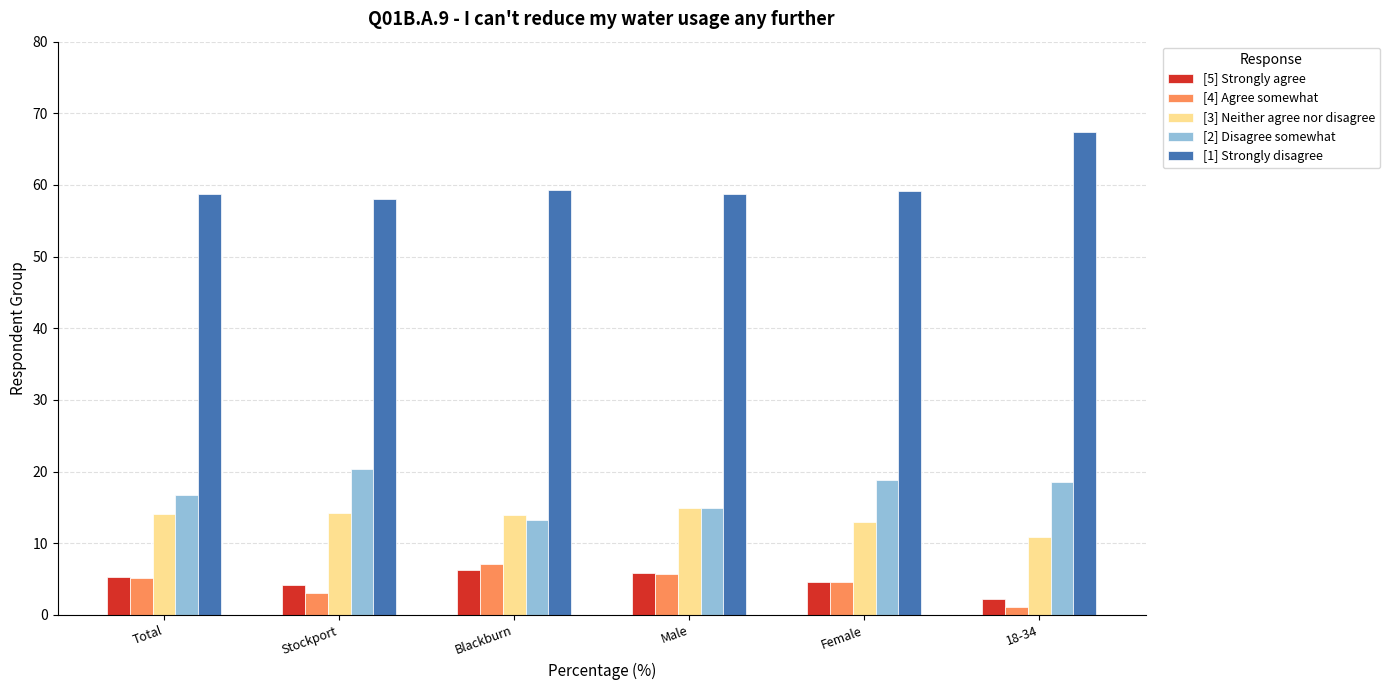

At which label does [2] Disagree somewhat reach its minimum?

Blackburn